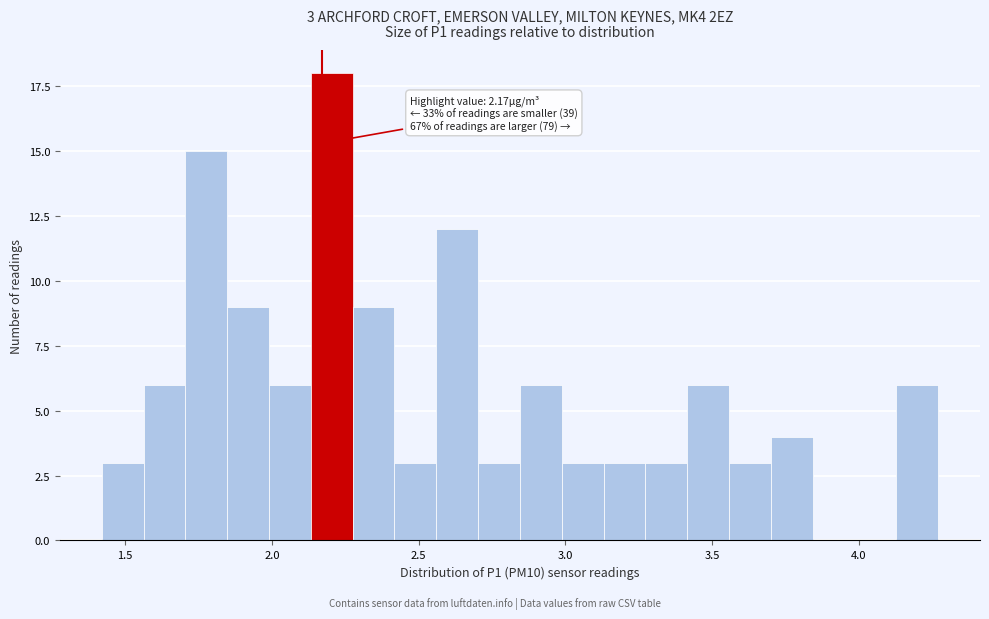

Read against the x-axis, roughly where is the centre of the tallest bar?

2.20